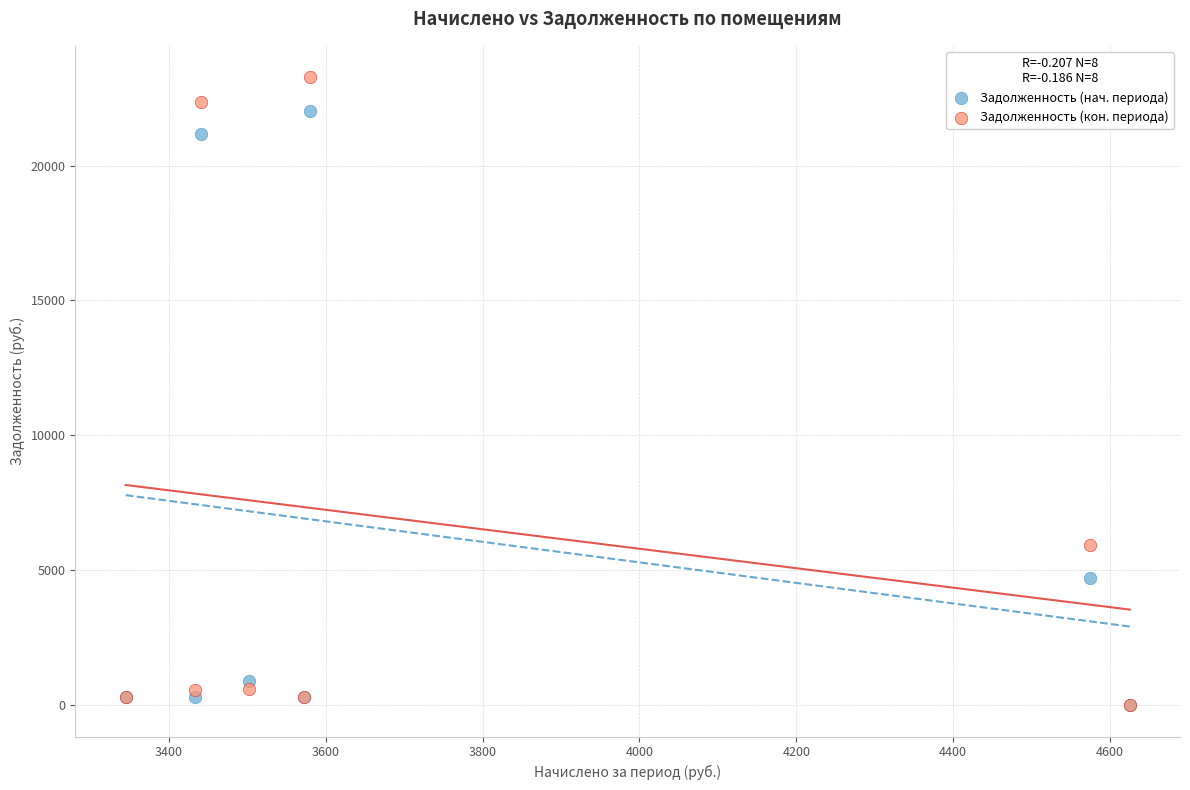

In the Задолженность (кон. периода) series, what Y value is closest to 11635?

5947.5